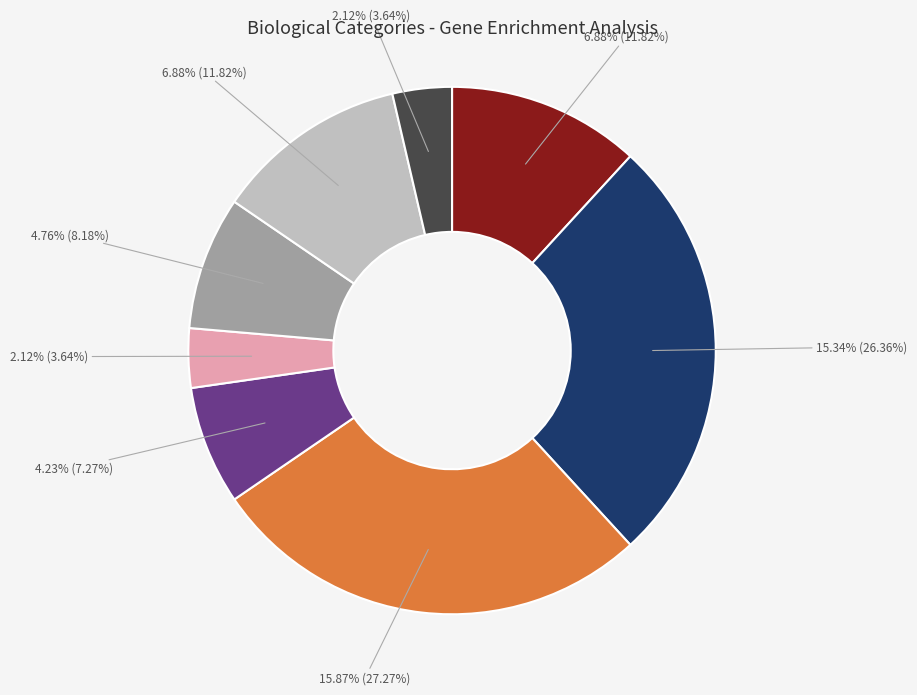

The INTERPRO slice represents 7% of the pie. True or false?

True